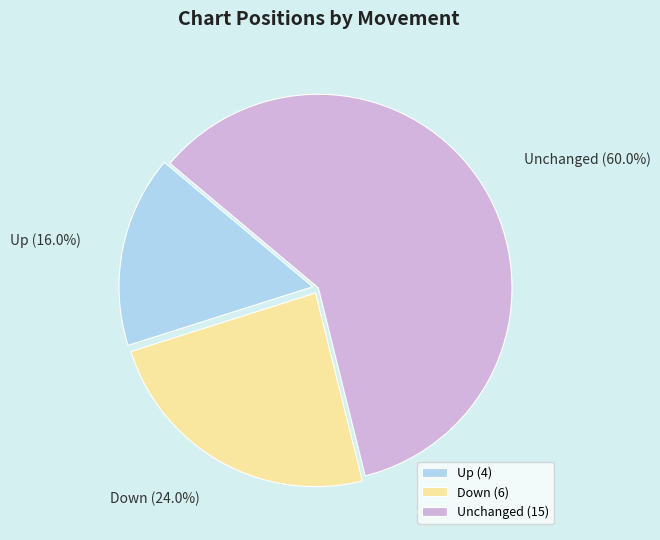

Between Up and Down, which is larger?

Down